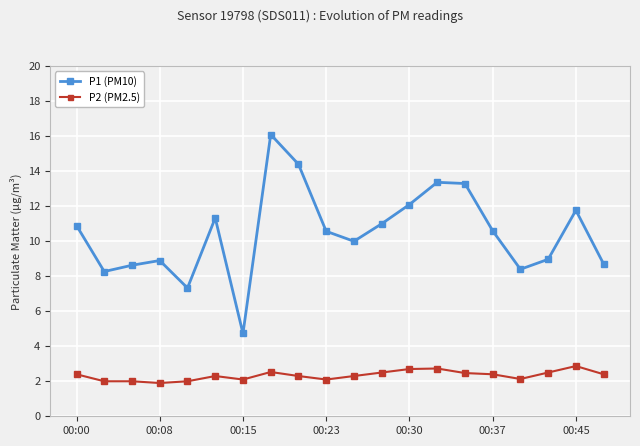

What is the value of the P1 (PM10) point at the 15th from the left?

13.3